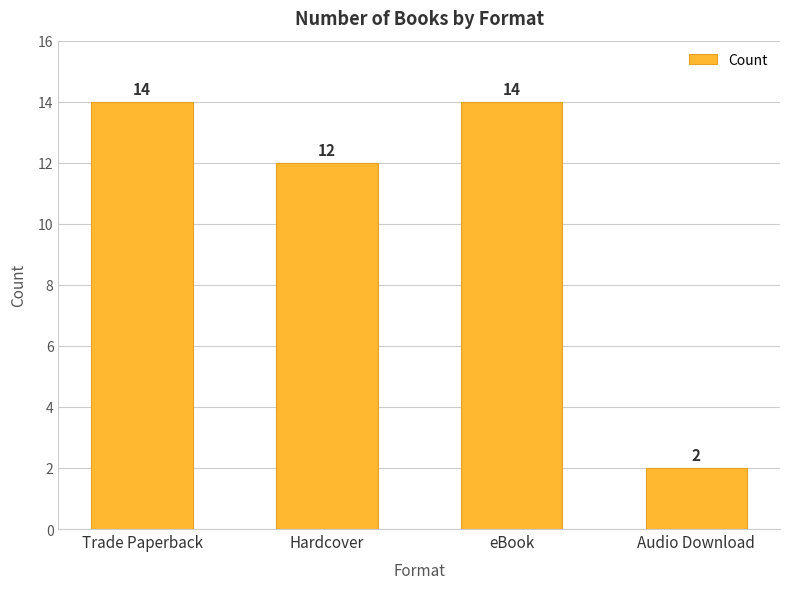

How many data points does each series have?

4